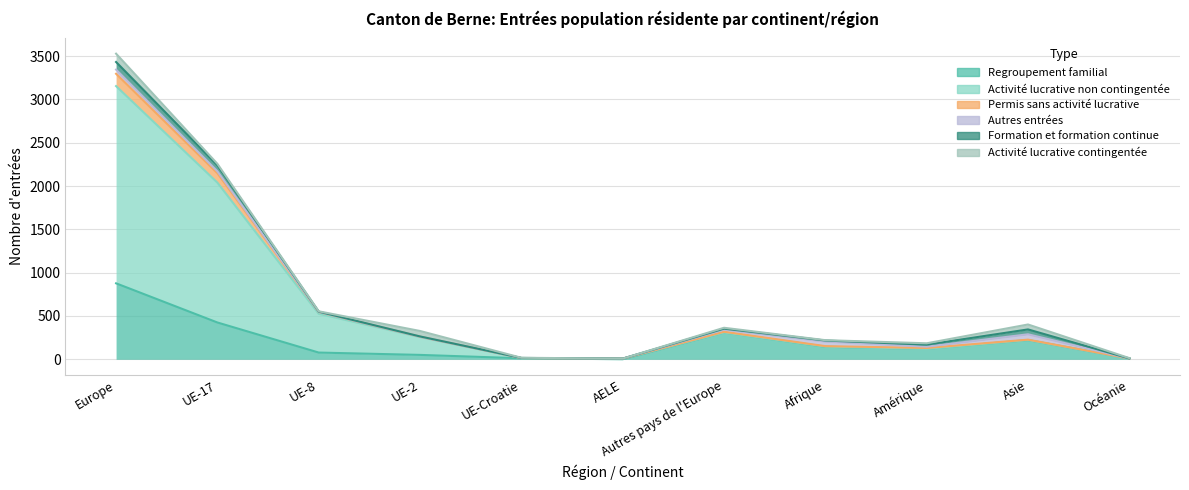

How many categories are shown in the chart?

11